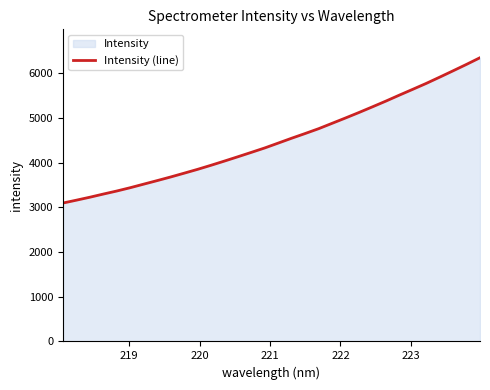

What is the difference between the maximum and minimum values?

3250.2